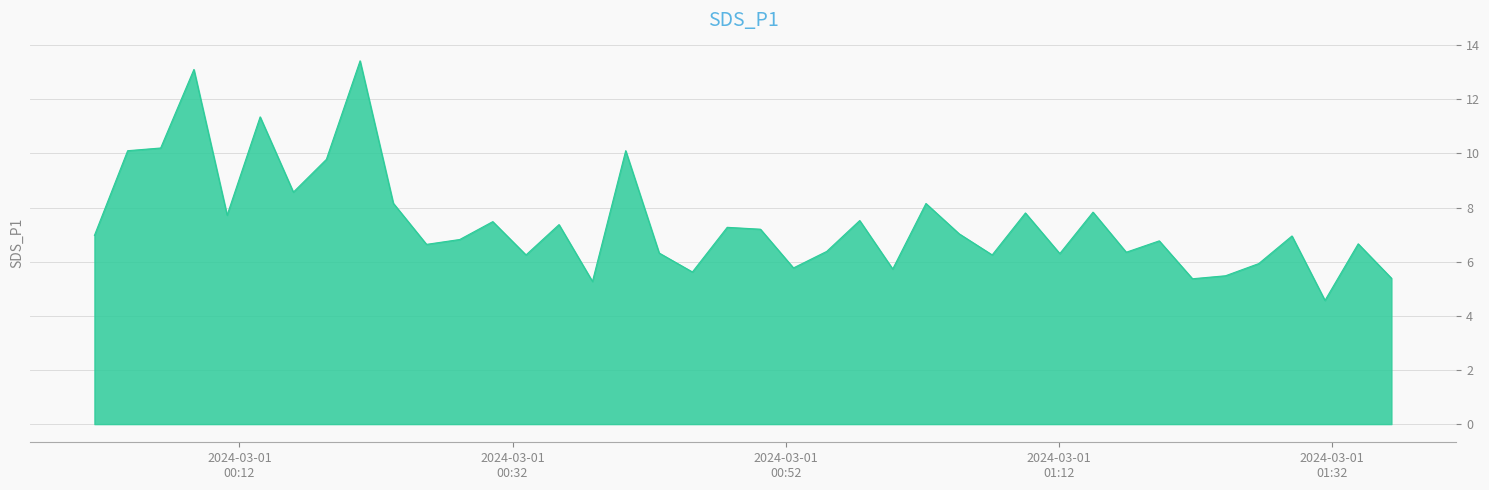

What is the maximum value shown in the chart?

13.4